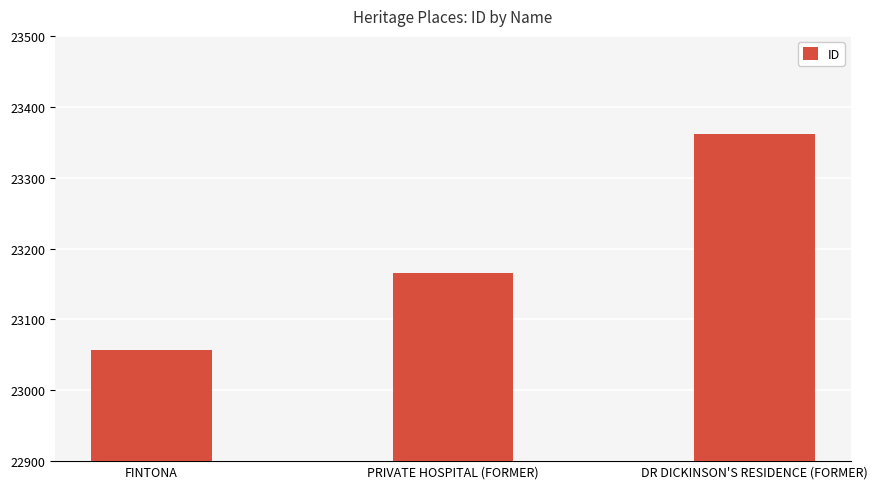

What is the label of the 1st bar from the left?

FINTONA